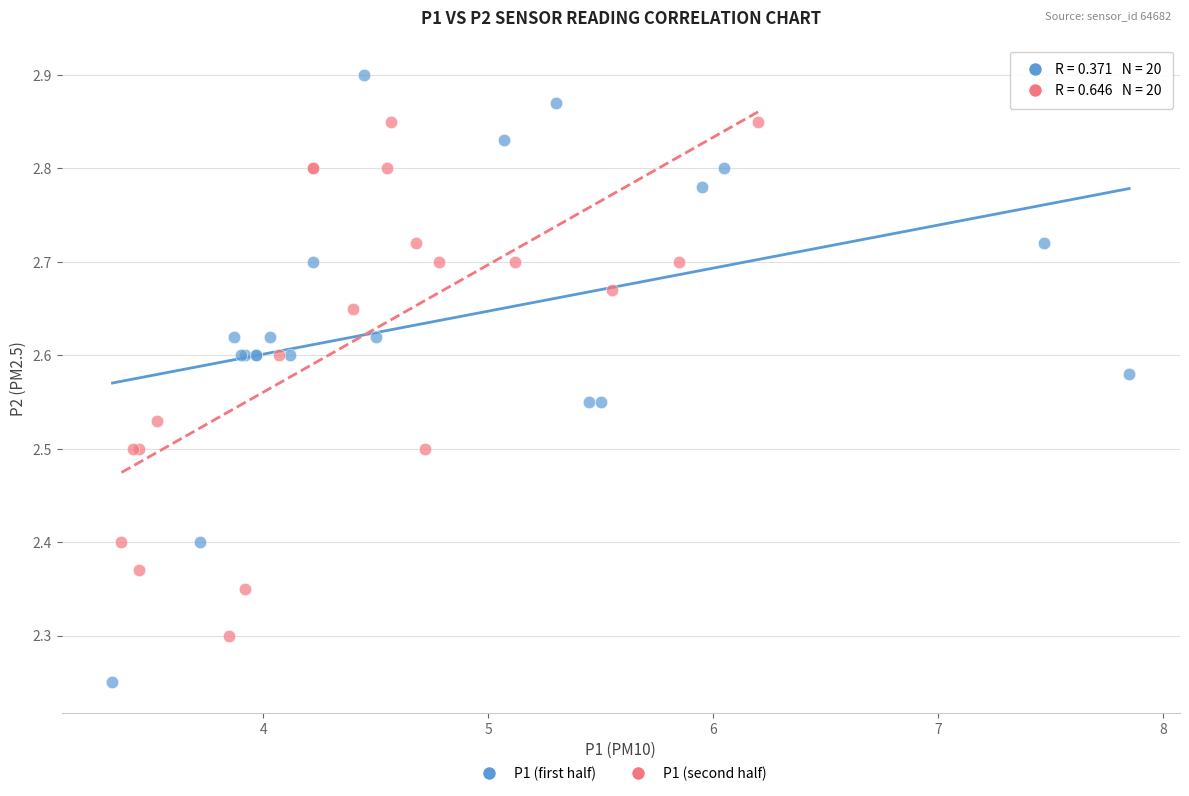

Which series has the largest Y range (max minus min)?

P1 (first half)